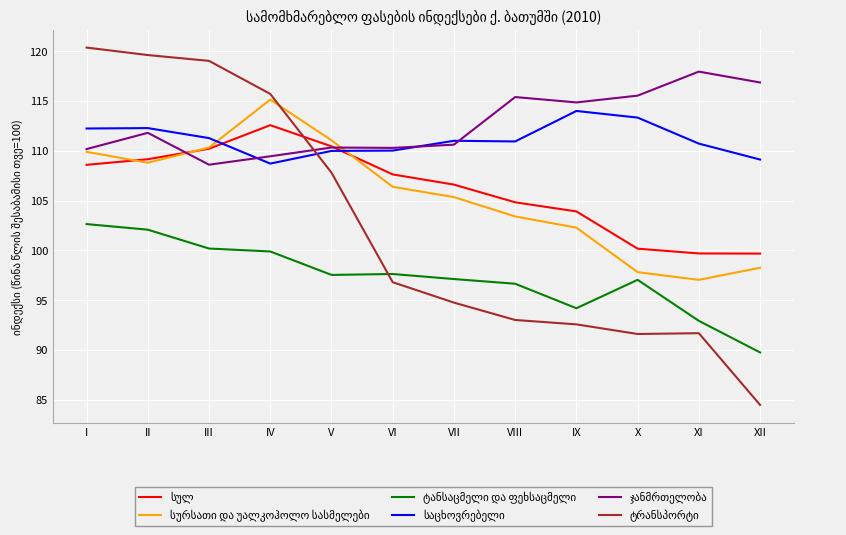

Is this an area chart (filled region under the line)?

No